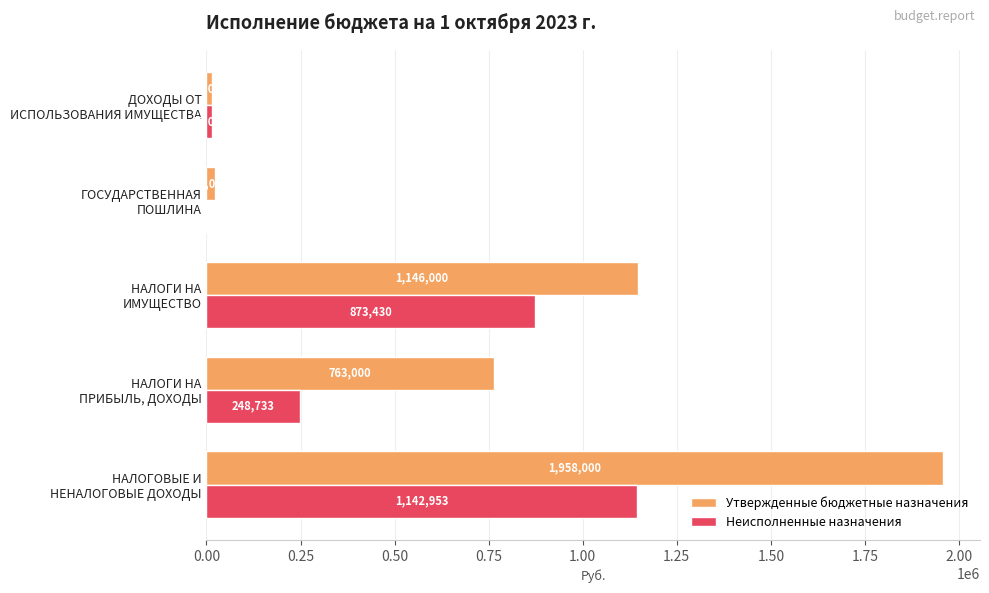

Which series has the largest total across all categories?

Утвержденные бюджетные назначения